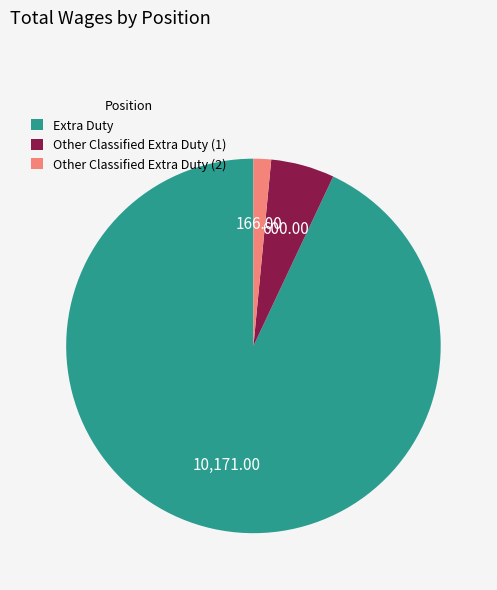

Between Extra Duty and Other Classified Extra Duty (1), which is larger?

Extra Duty